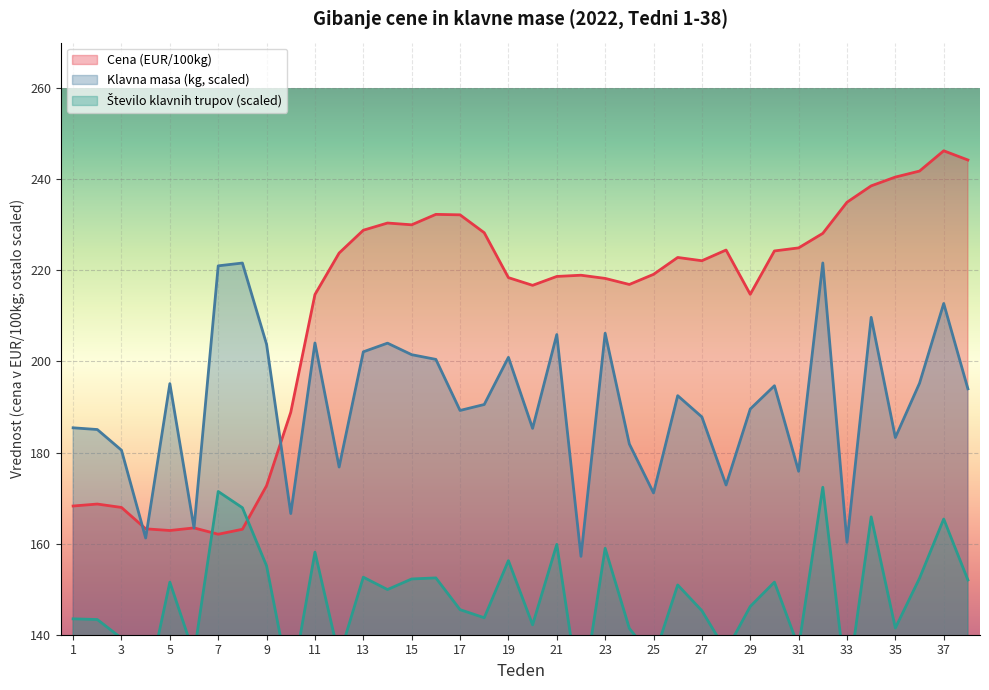

What is the difference between the second highest and second lowest values in the Klavna masa (kg/1000) series?

61.3